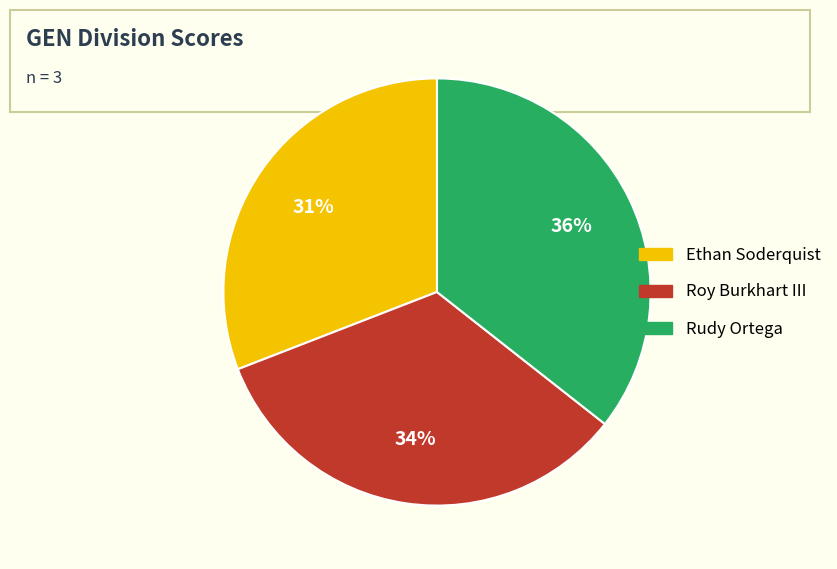

To the nearest percent, what is the difference between the Ethan Soderquist and Rudy Ortega slice percentages?

5%